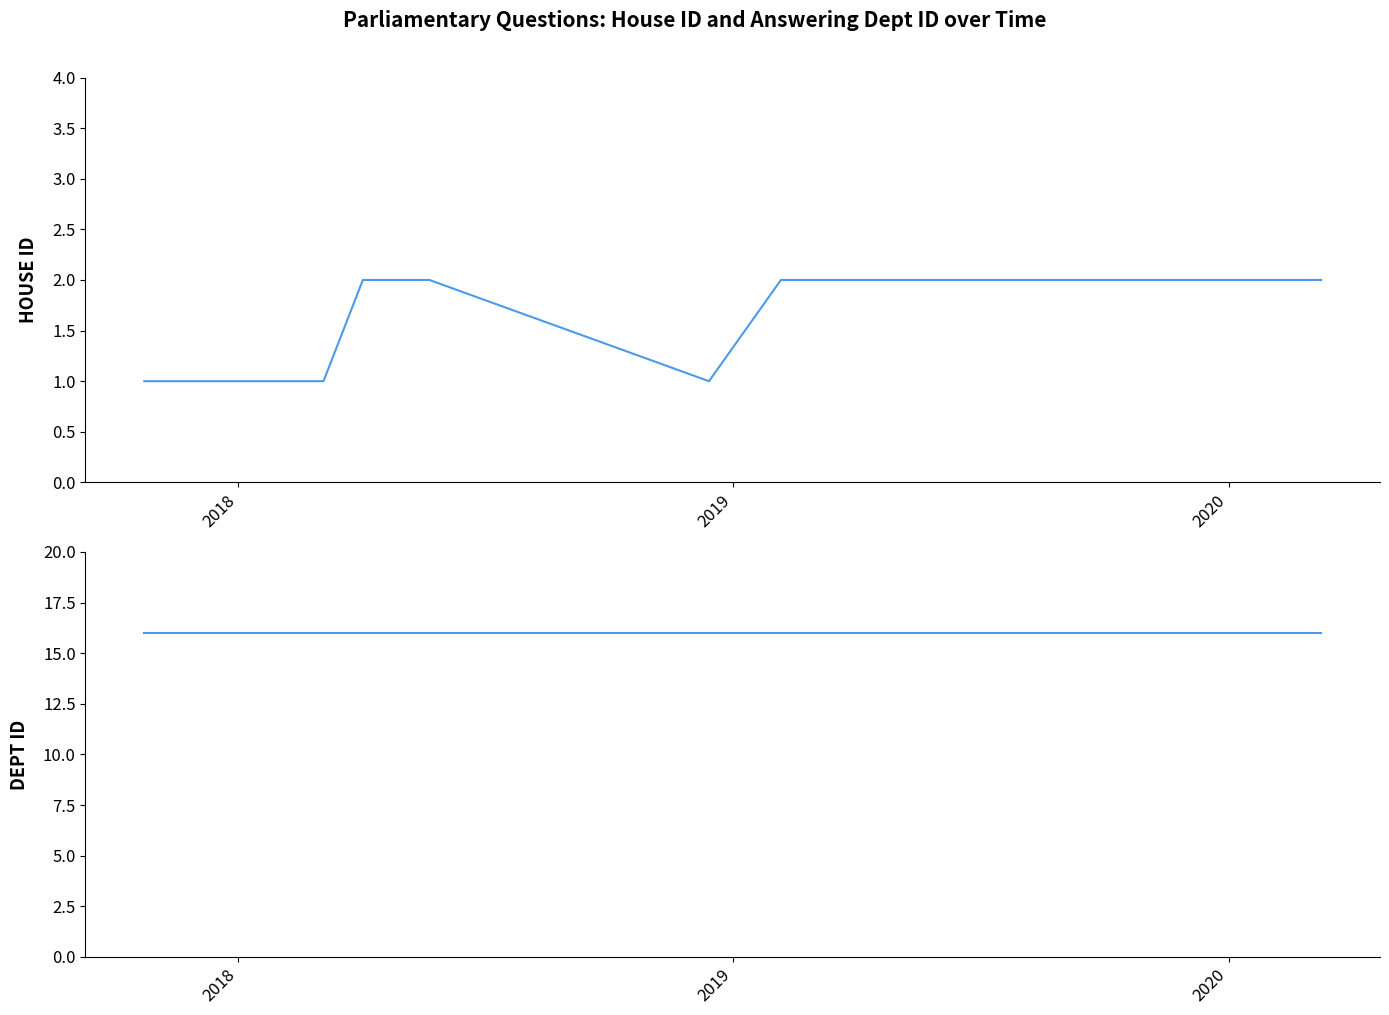

What is the maximum value for house id?

2